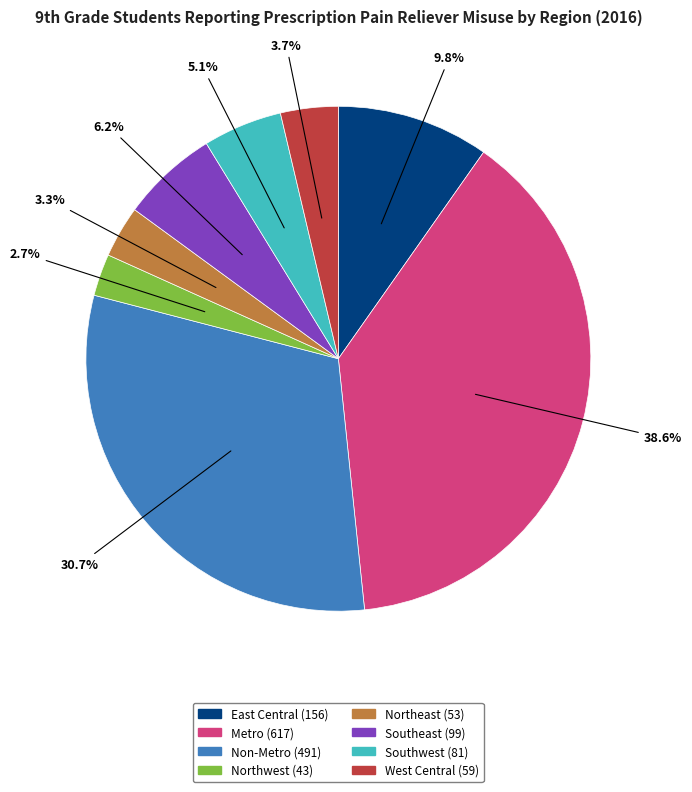

Which slice is the smallest?

Northwest